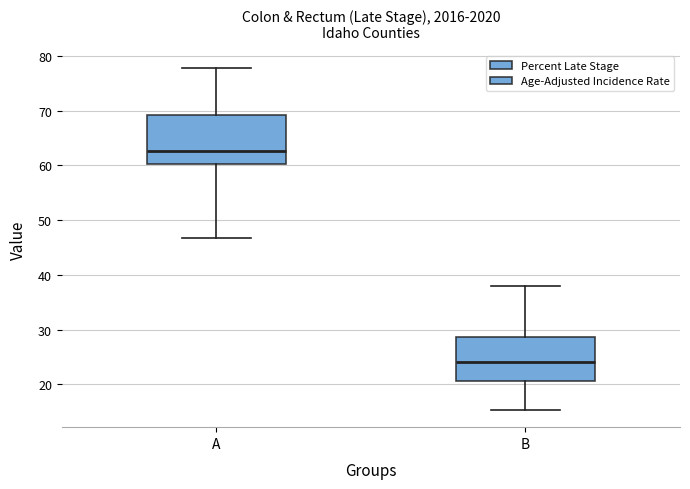

Which box has the highest median line?

A